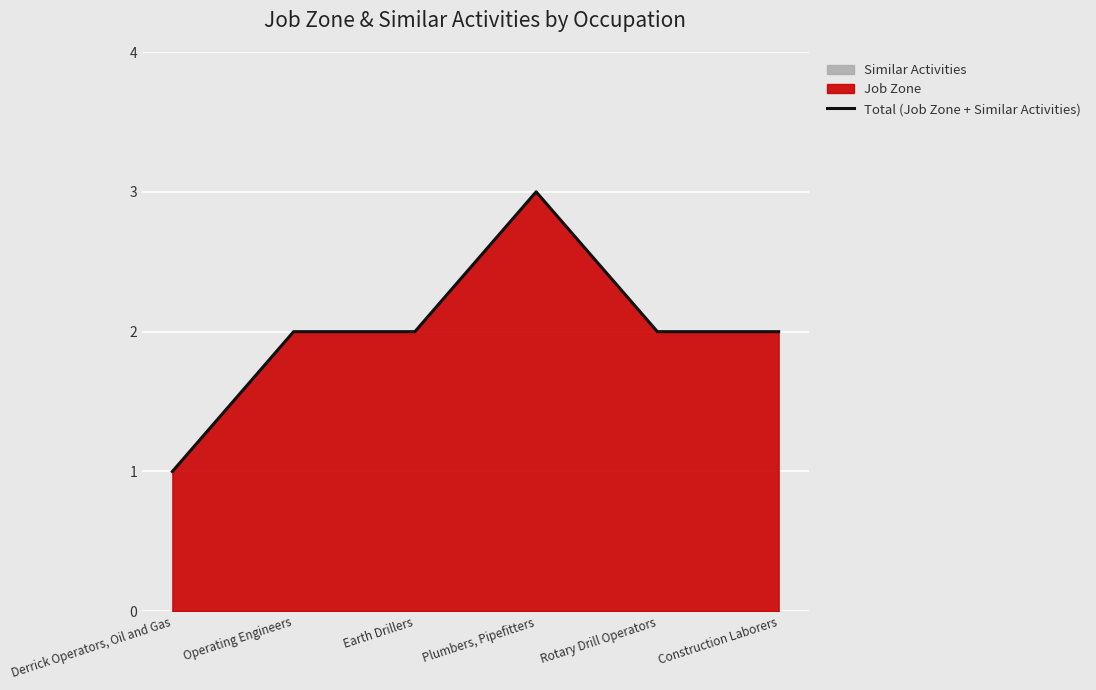

List the labels in order of value, largest first.

Plumbers, Pipefitters, Operating Engineers, Earth Drillers, Rotary Drill Operators, Construction Laborers, Derrick Operators, Oil and Gas